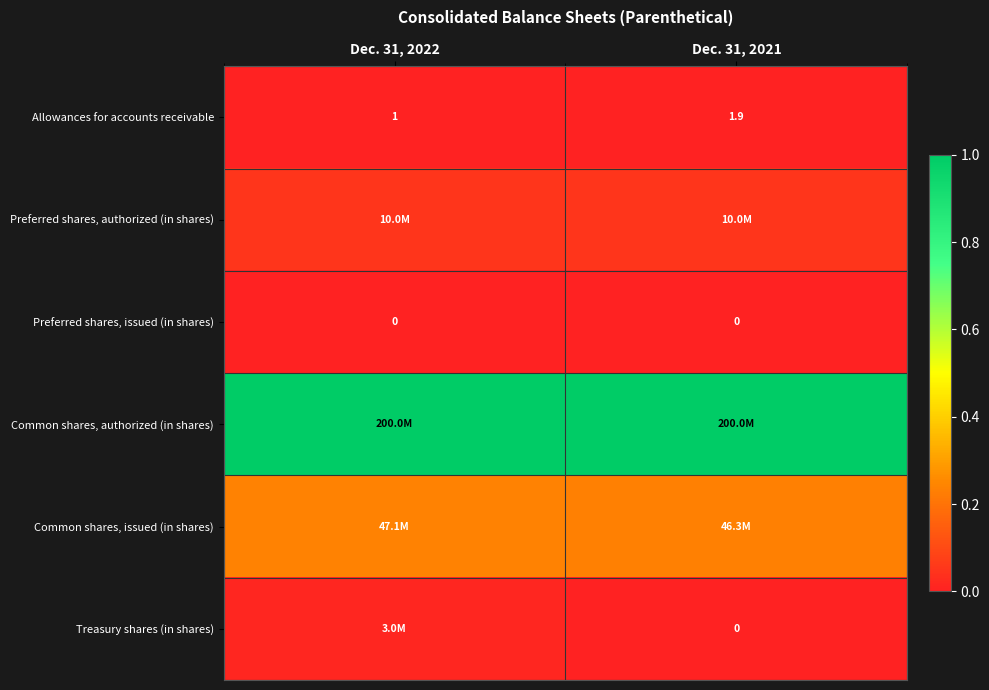

At which label is Common shares, issued (in shares) closest to 0?

Dec. 31, 2021